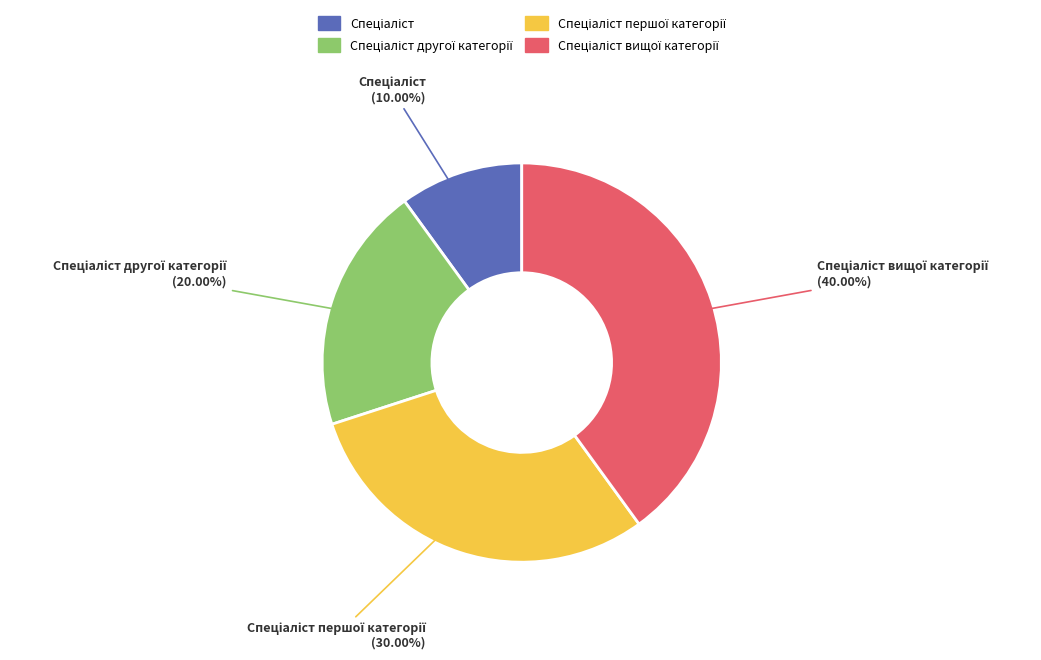

Is there a majority slice in this chart?

No